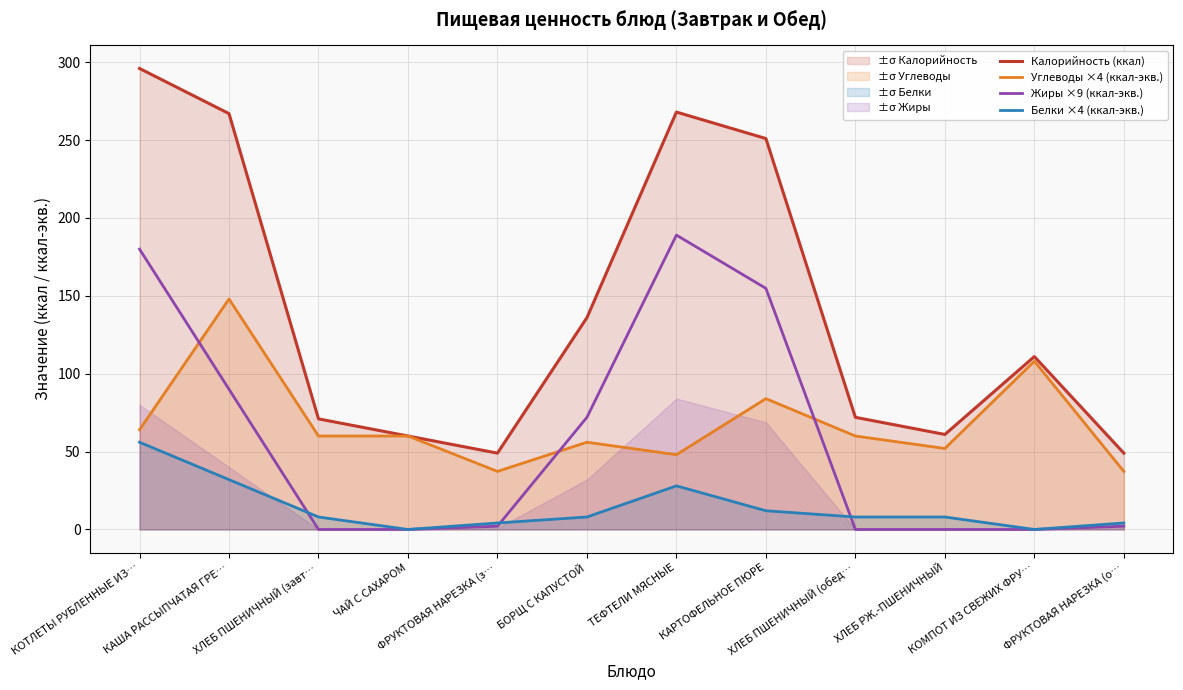

What position from the left is ТЕФТЕЛИ МЯСНЫЕ?

7